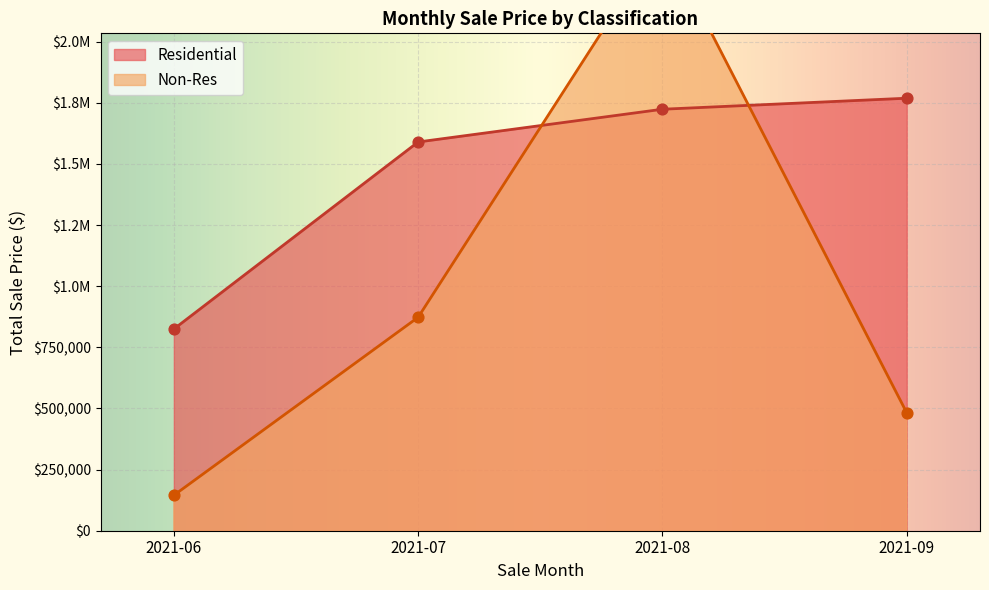

Which series has the largest Y range (max minus min)?

Non-Res